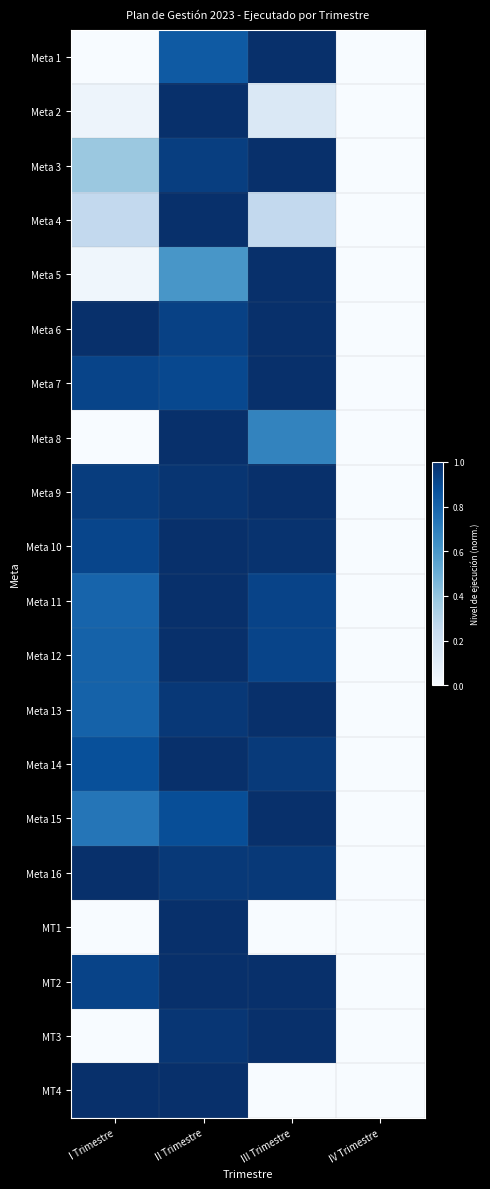

At how many categories does at least one series exceed 0?

3